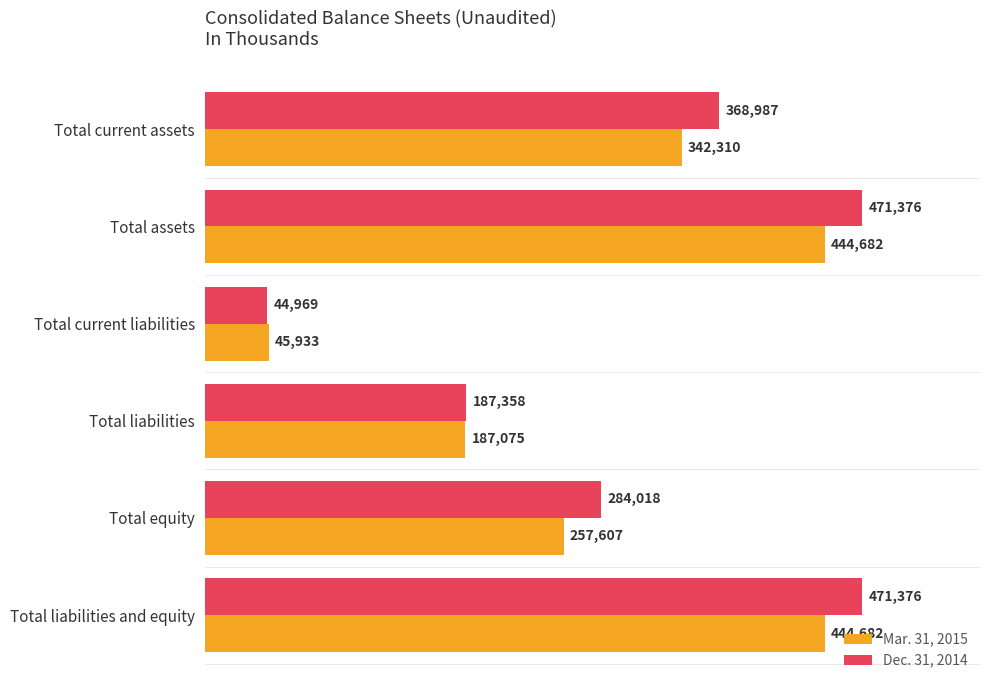

True or false: Mar. 31, 2015 has a value of 45933 at Total current liabilities.

True